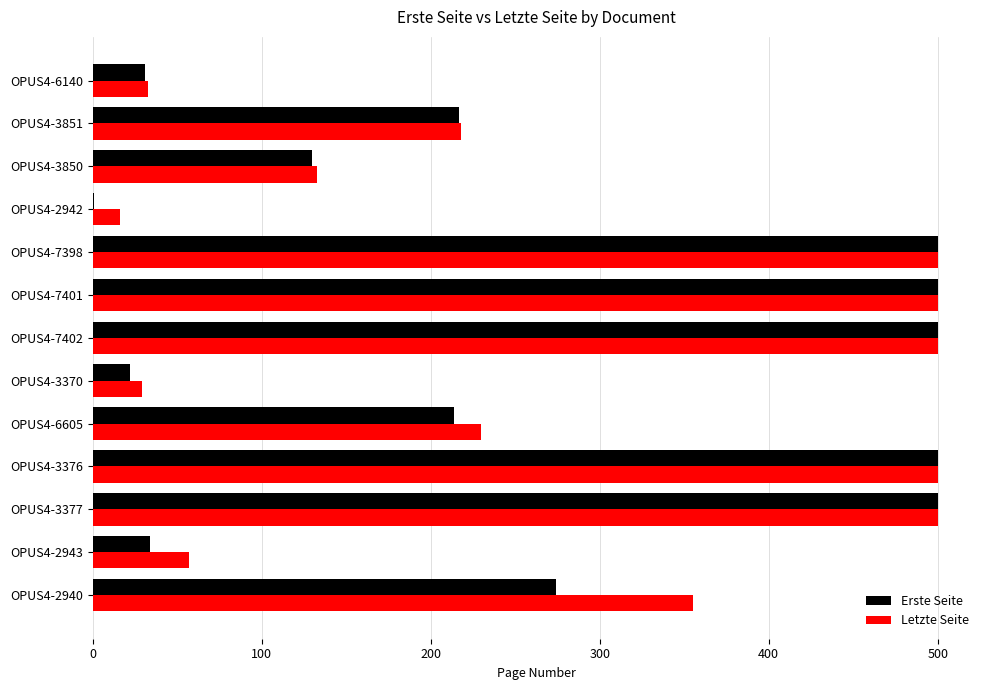

The Erste Seite series shows 1 at OPUS4-2942. True or false?

True